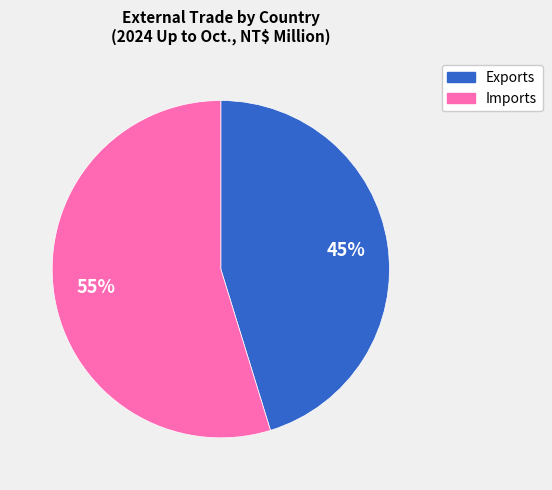

To the nearest percent, what percentage of the pie is Imports?

55%